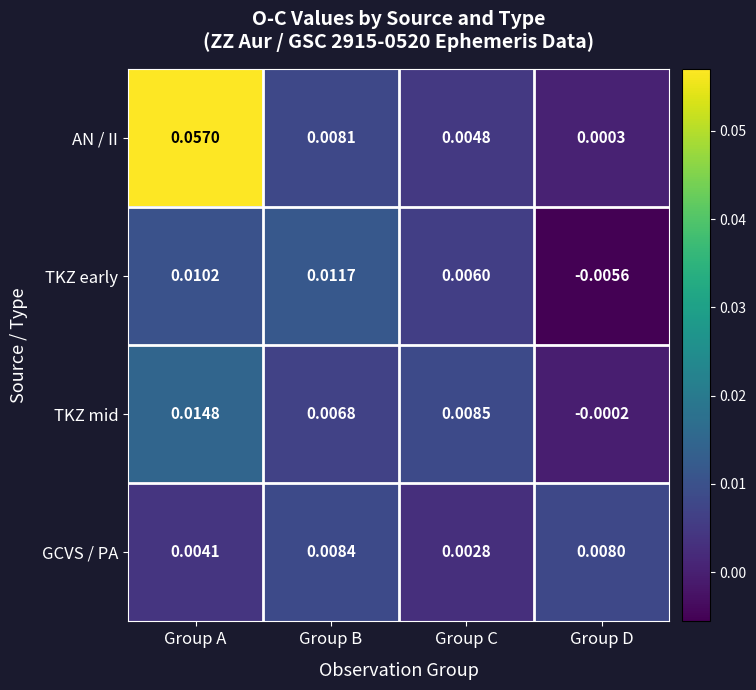

How many data points does each series have?

4